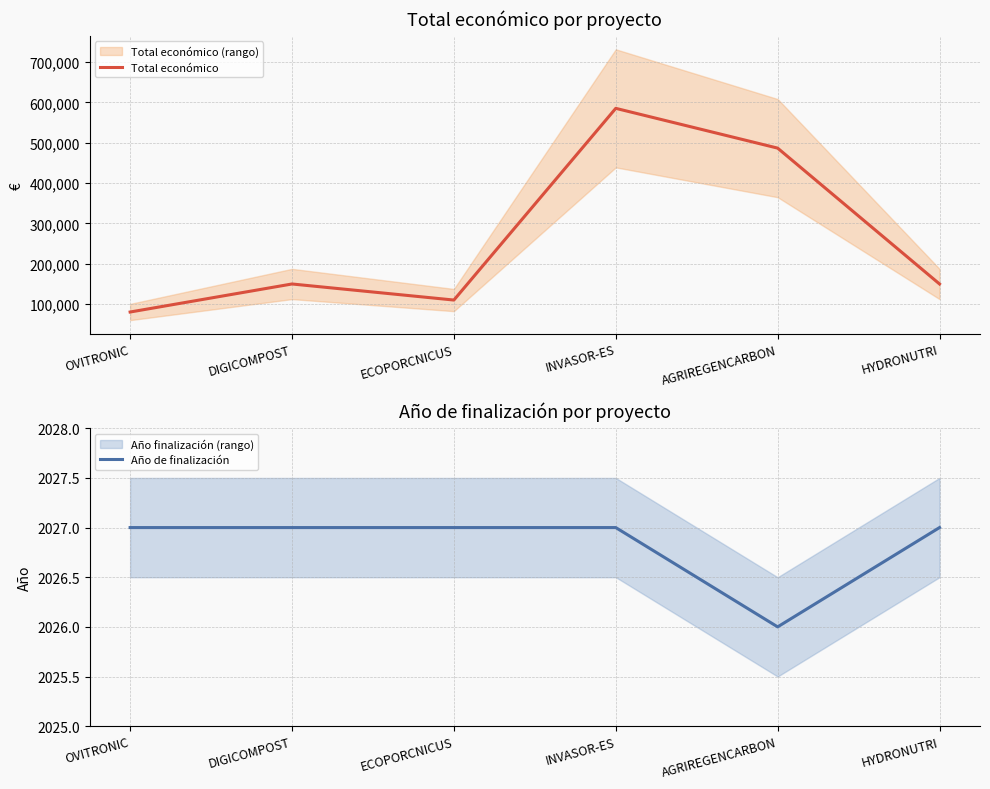

True or false: Total económico and Año de finalización cross at least once.

False